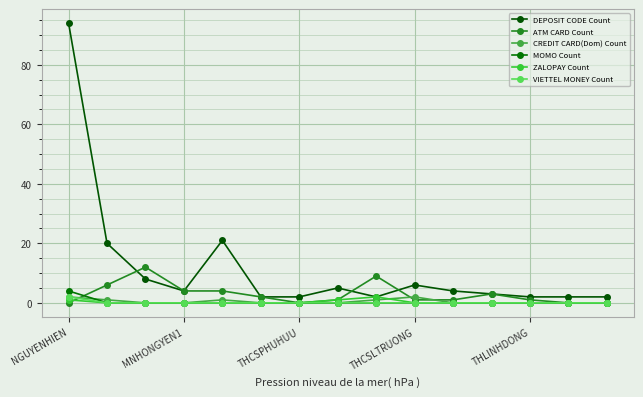

Is this an area chart (filled region under the line)?

No